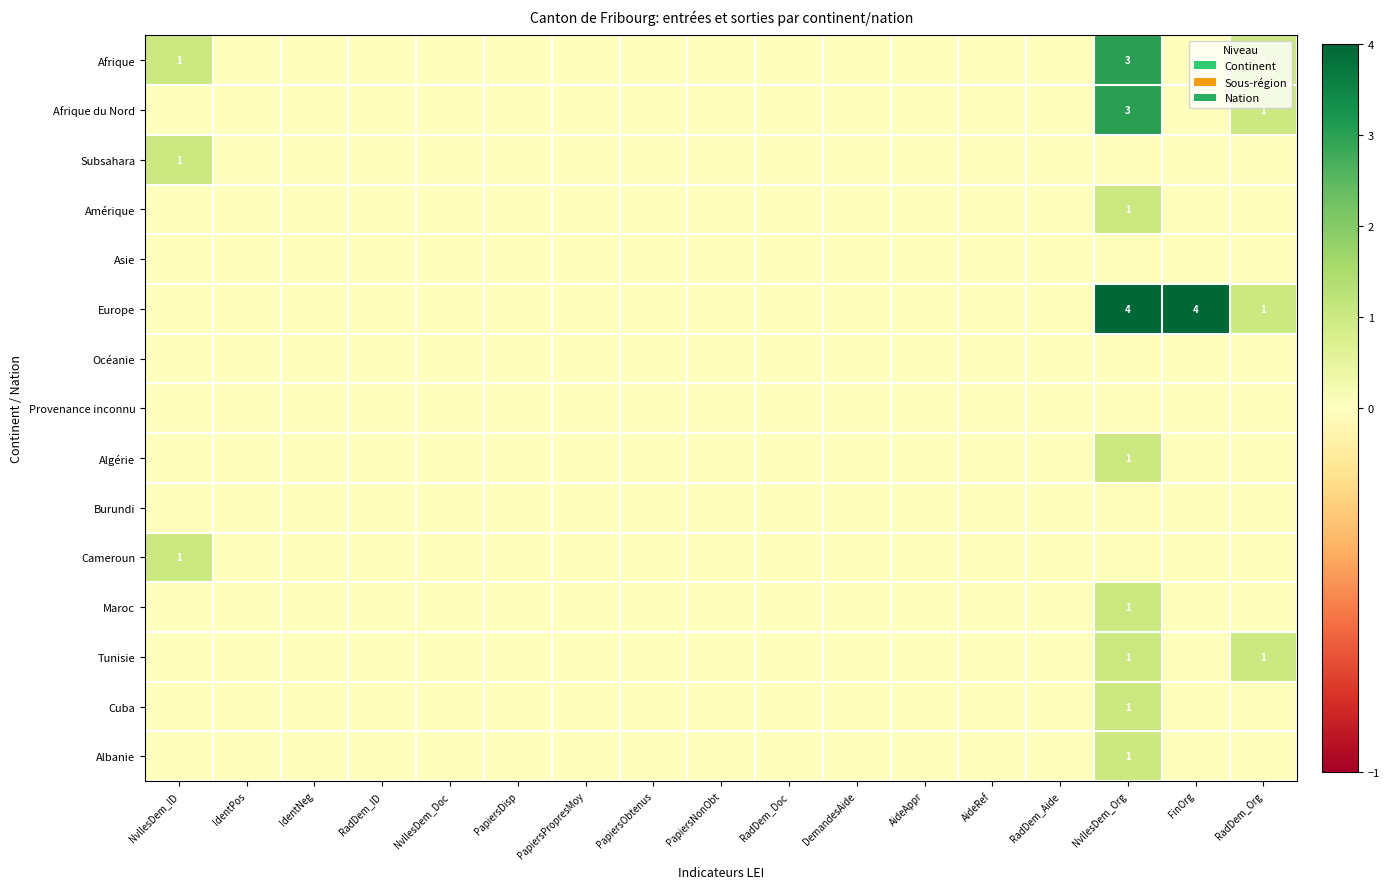

How many data points does each series have?

17